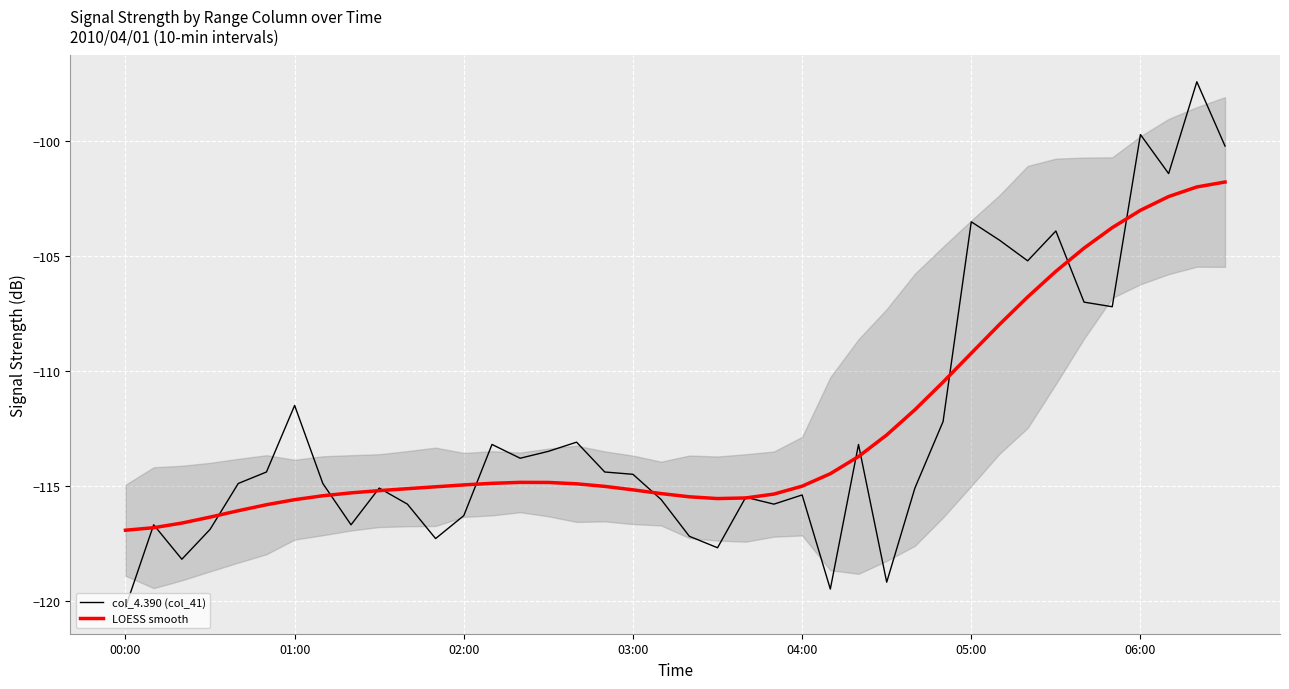

Where is the first local minimum for LOESS smooth?

21